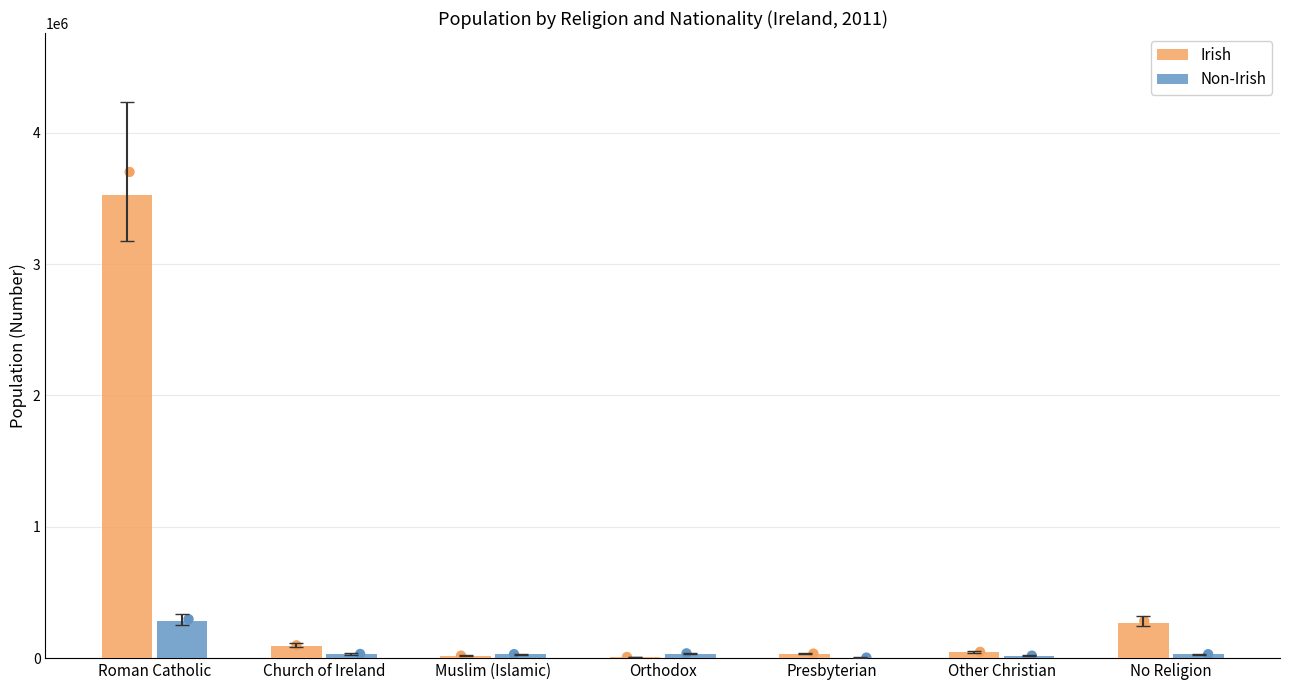

Which series reaches the minimum Y coordinate?

Non-Irish